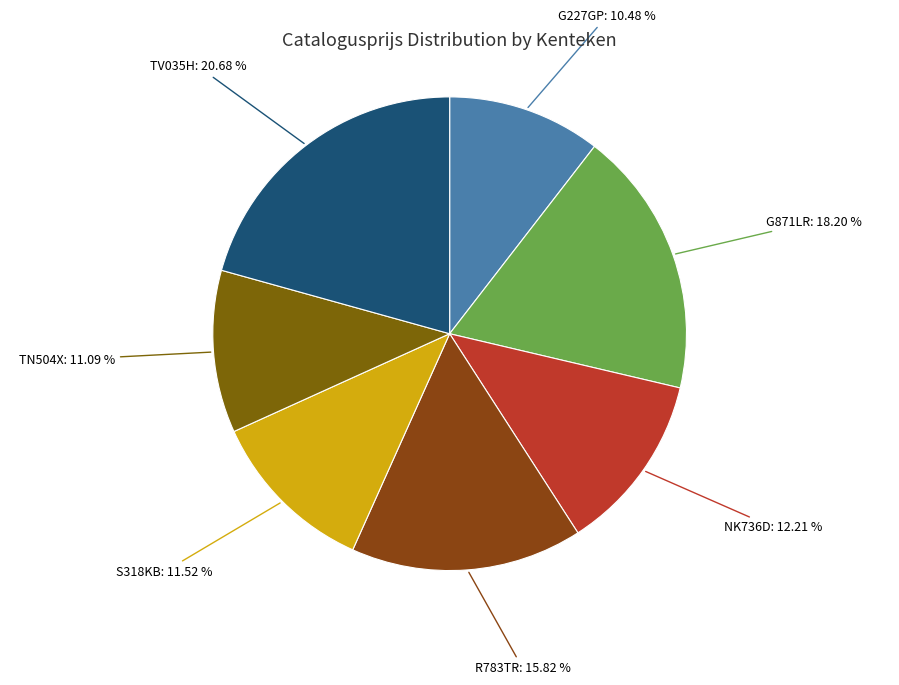

How many slices are in this pie chart?

7